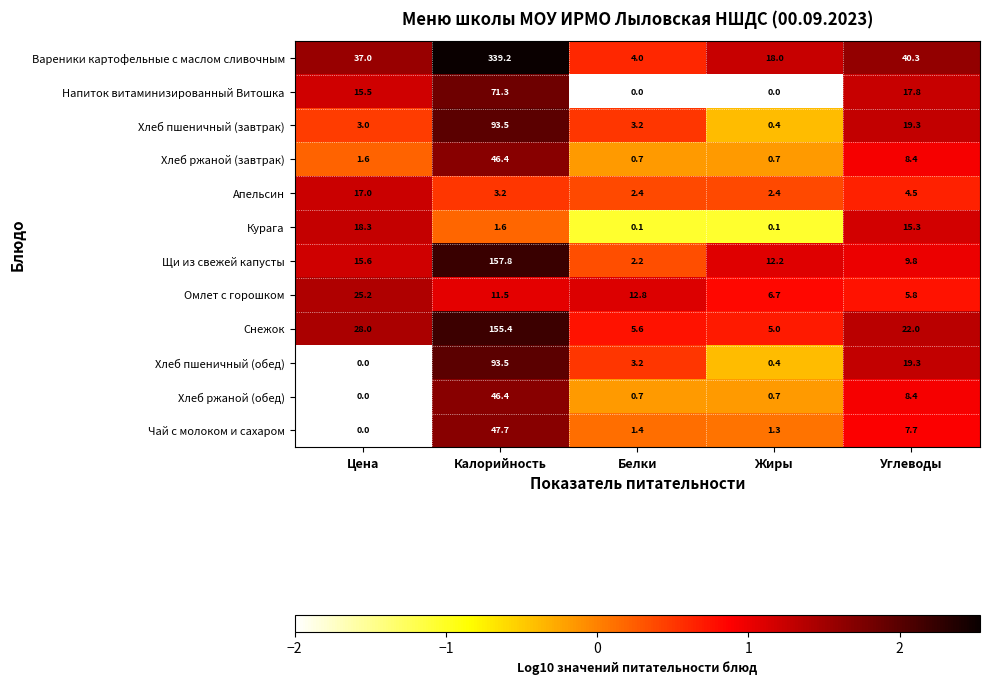

Between Белки and Жиры, which series saw the biggest shift?

Вареники картофельные с маслом сливочным